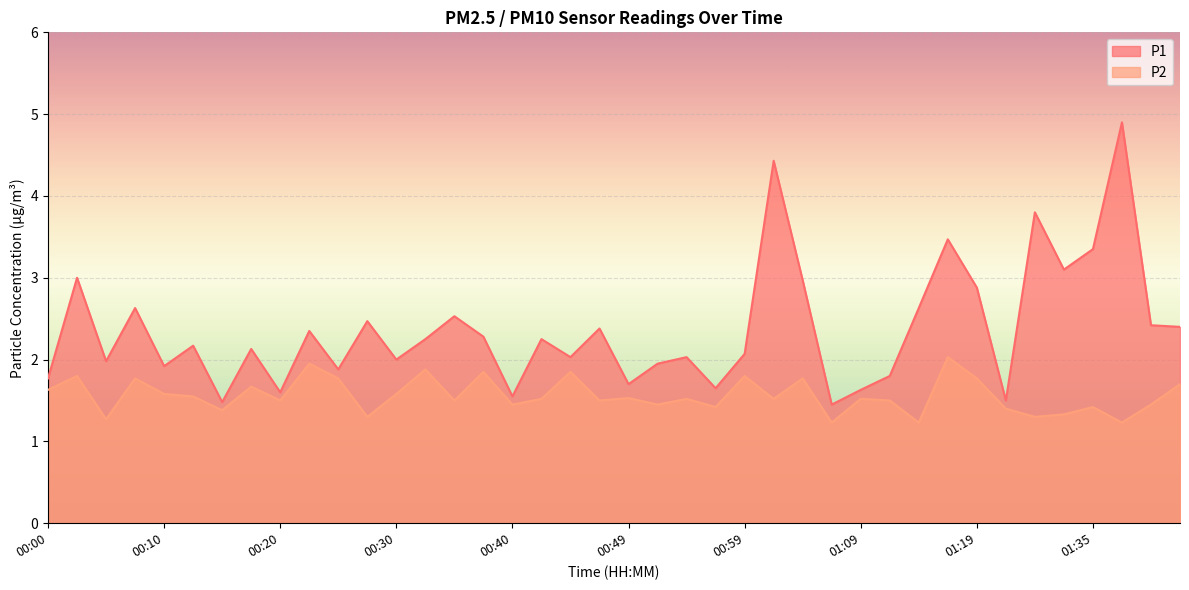

The P2 series shows 1.7 at 00:17. True or false?

True